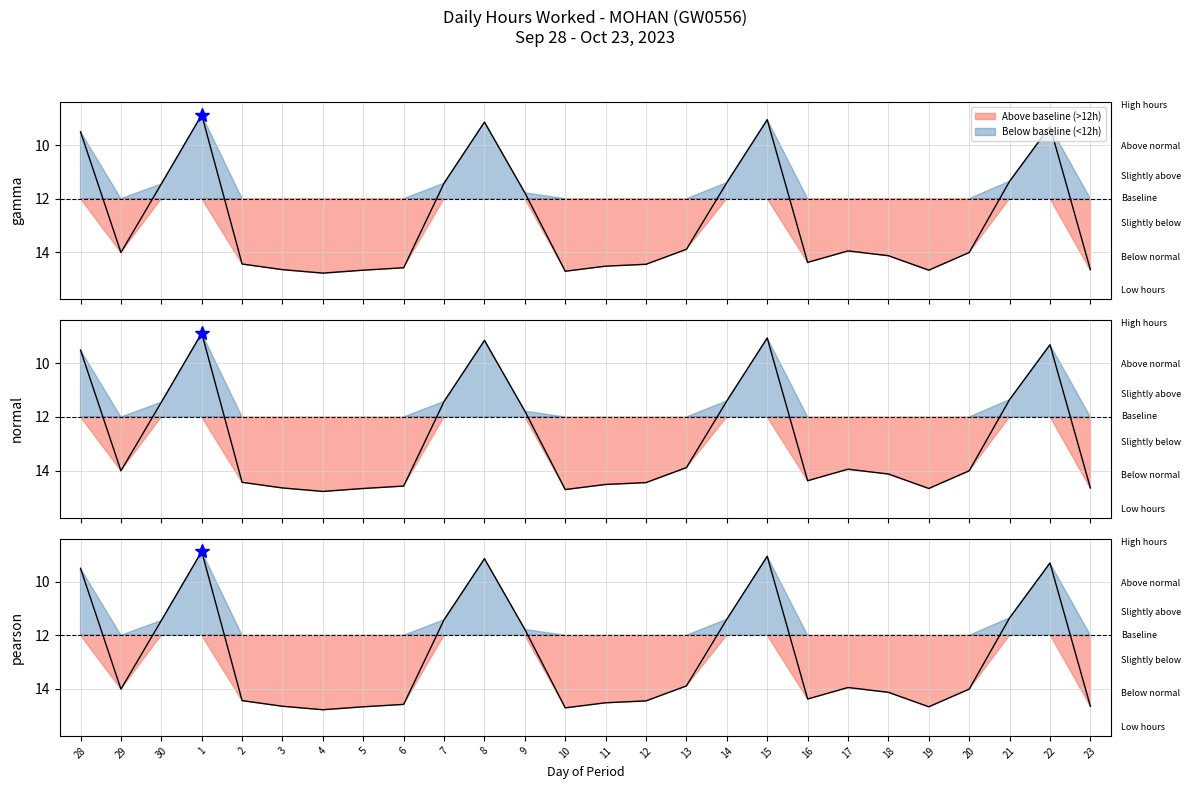

What is the difference between the second highest and second lowest values?

5.7